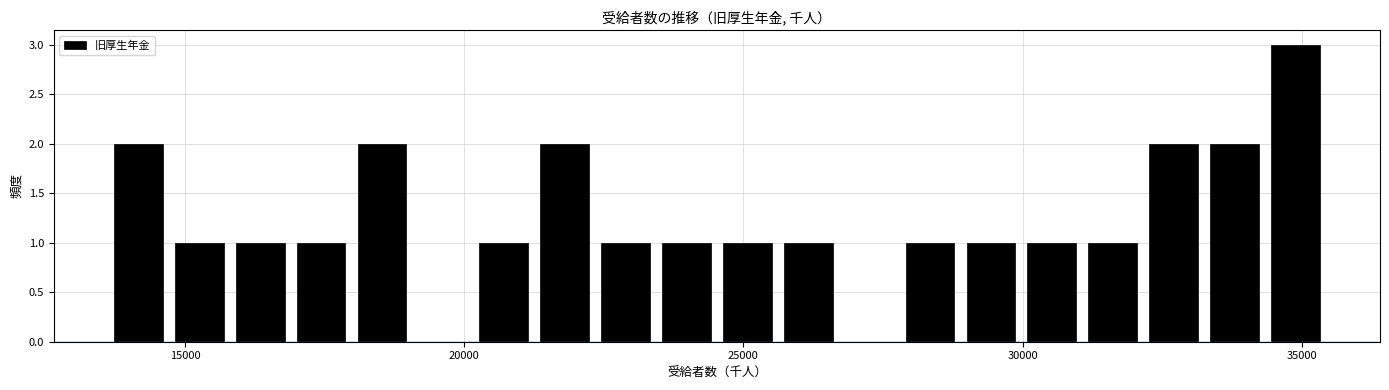

Read against the x-axis, roughly where is the centre of the tallest bar?

35000